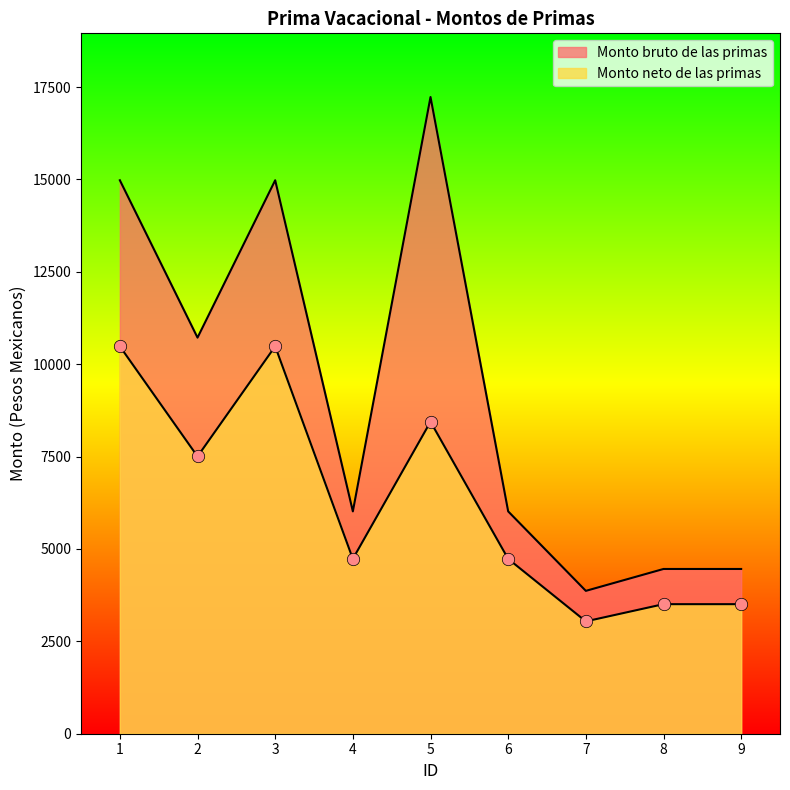

Which series has the widest spread of Y values?

Monto bruto de las primas